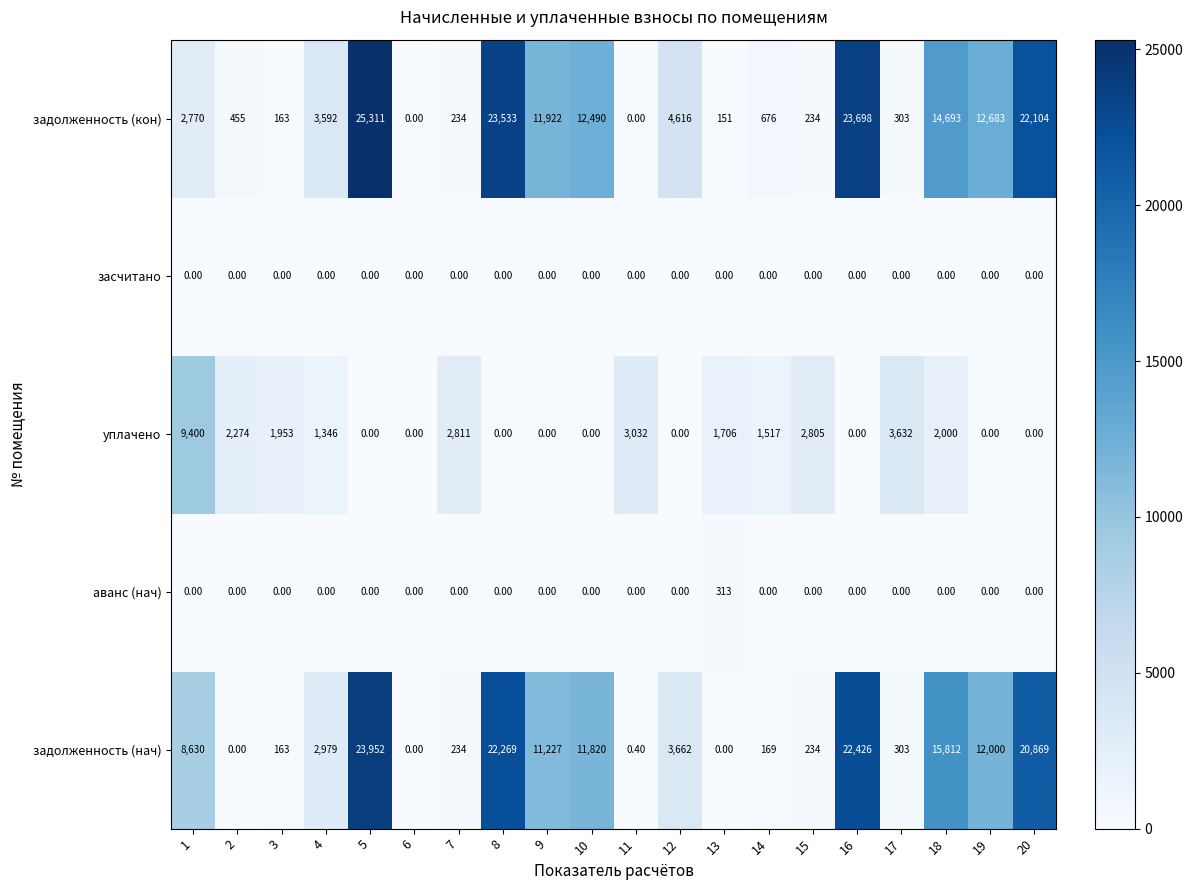

List the series in order of their peak value, highest first.

задолженность (кон), задолженность (нач), уплачено, аванс (нач), засчитано